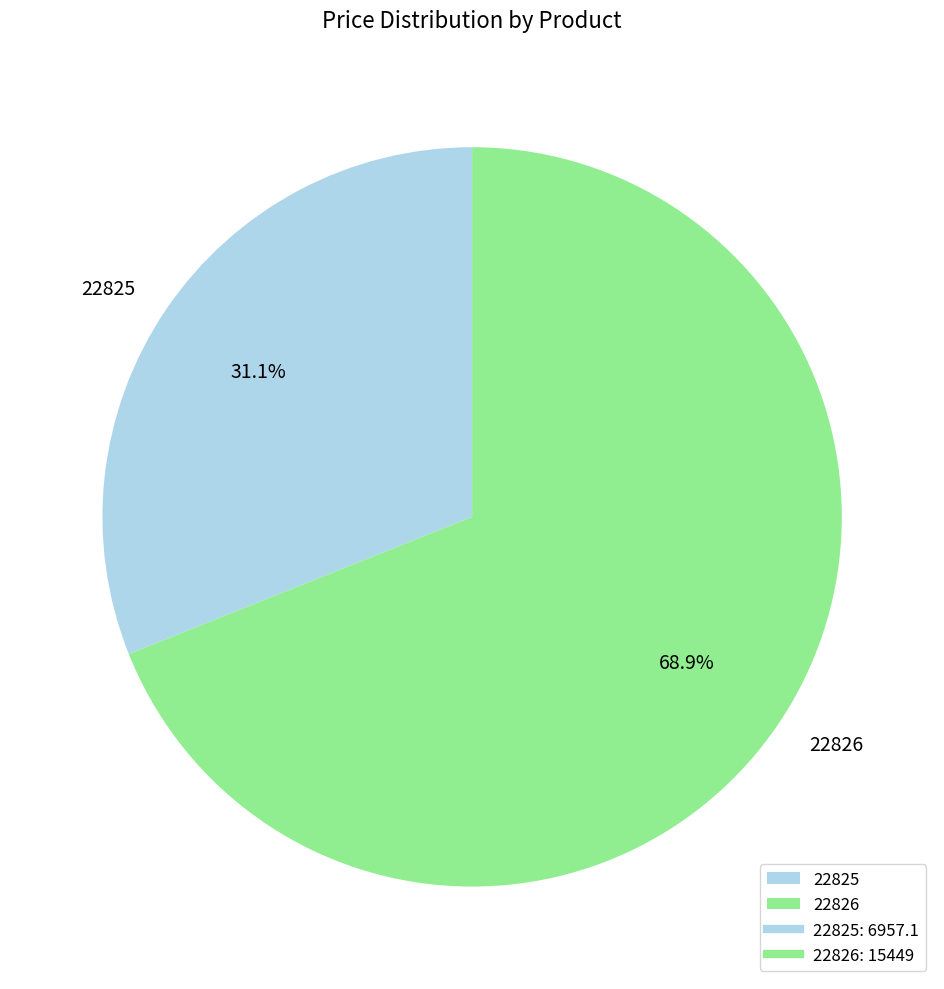

Which has a higher value, 22825 or 22826?

22826